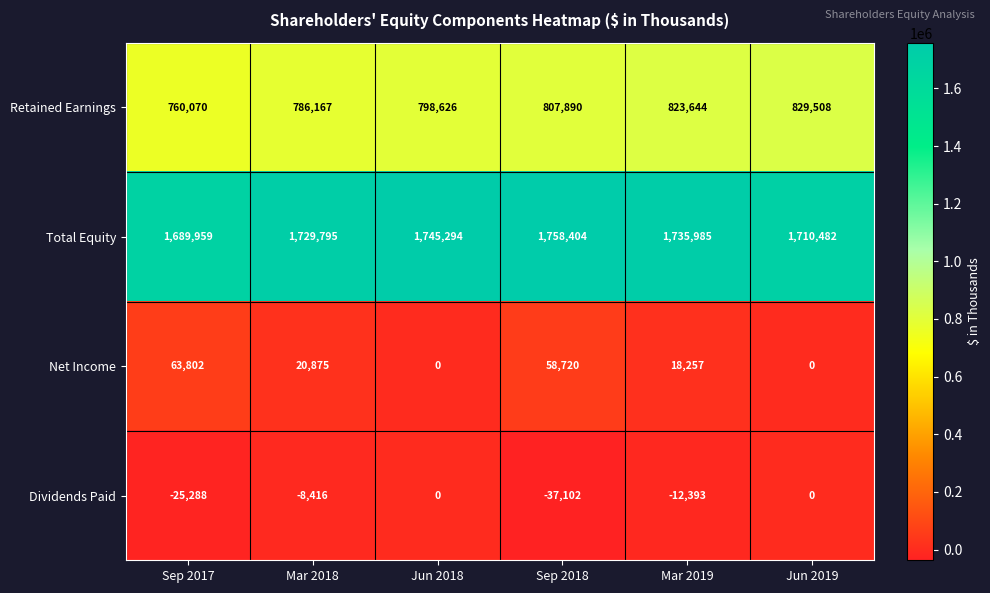

What is the difference between the second highest and minimum values in the Net Income series?

58720